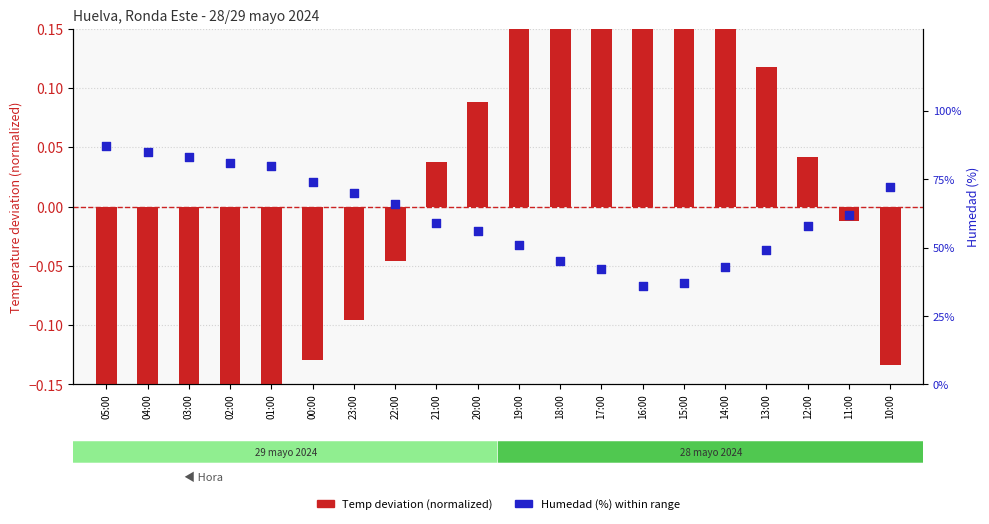

Which series contains the lowest Y value?

Temp deviation (normalized)